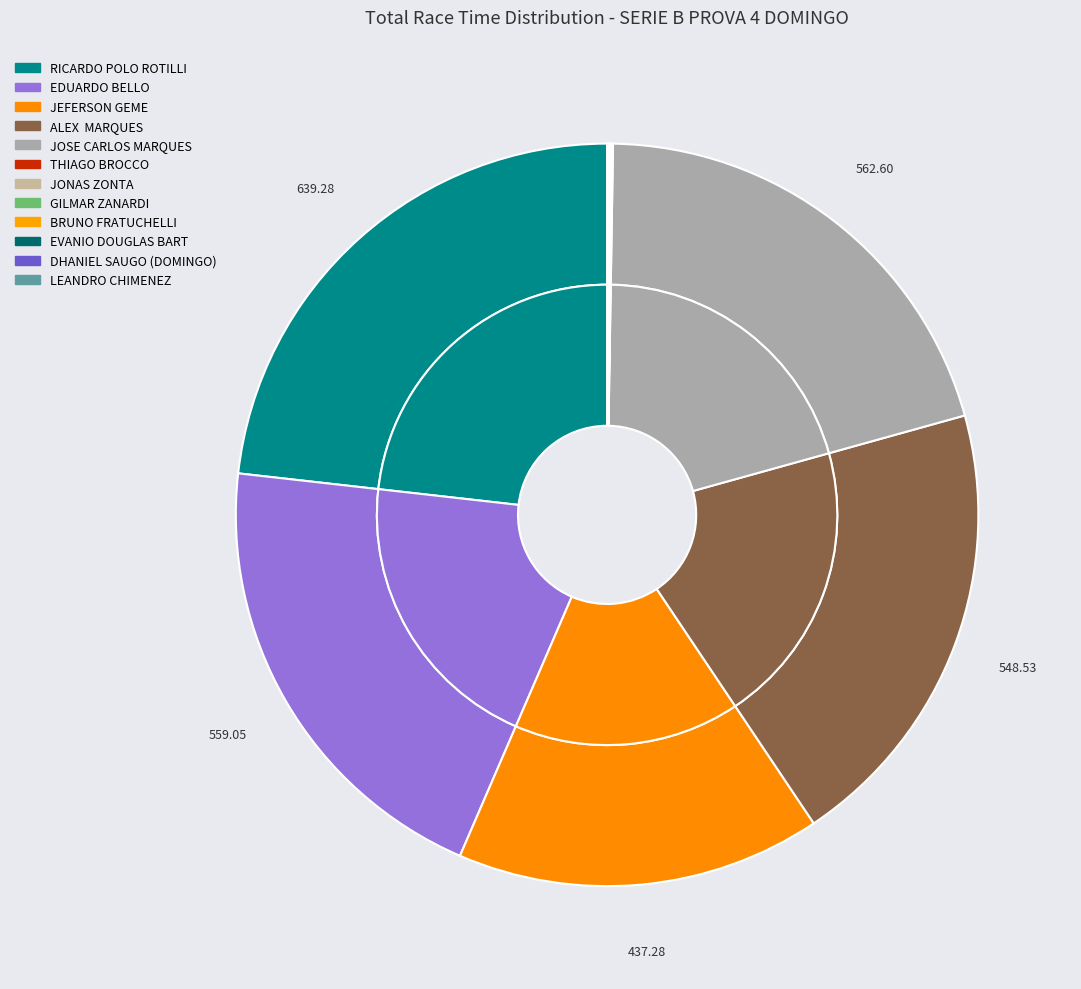

Rank the categories by value from highest to lowest.

RICARDO POLO ROTILLI, JOSE CARLOS MARQUES, EDUARDO BELLO, ALEX  MARQUES, JEFERSON GEME, THIAGO BROCCO, JONAS ZONTA, GILMAR ZANARDI, BRUNO FRATUCHELLI, EVANIO DOUGLAS BART, DHANIEL SAUGO (DOMINGO), LEANDRO CHIMENEZ